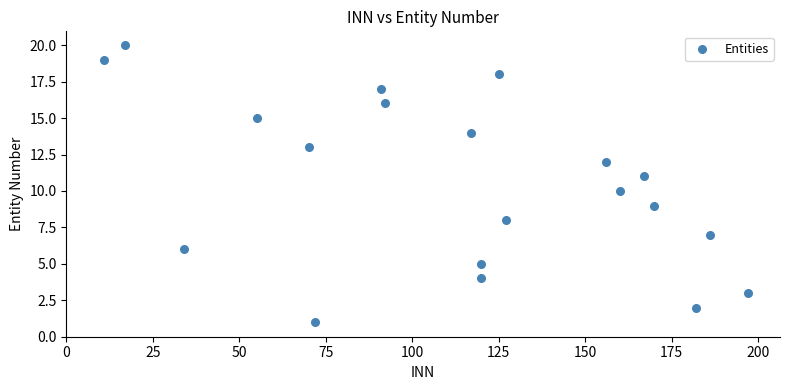

What is the range of X values (max minus min)?

186